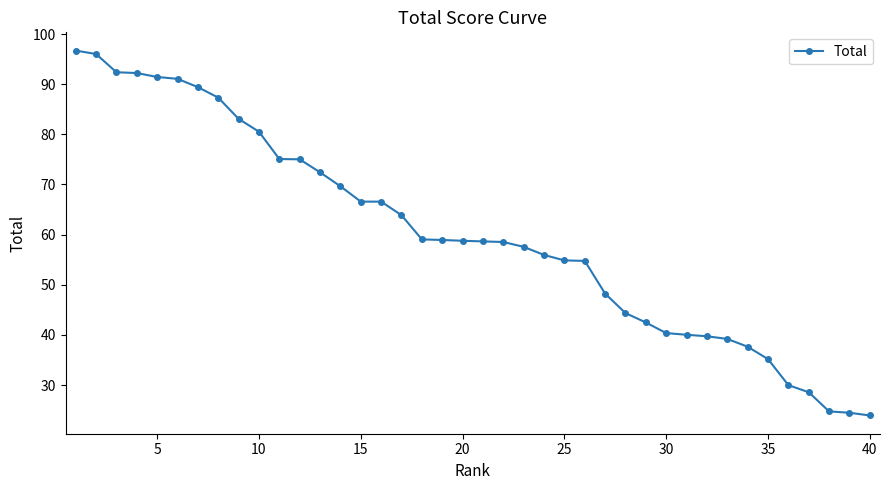

What is the minimum value shown in the chart?

23.9